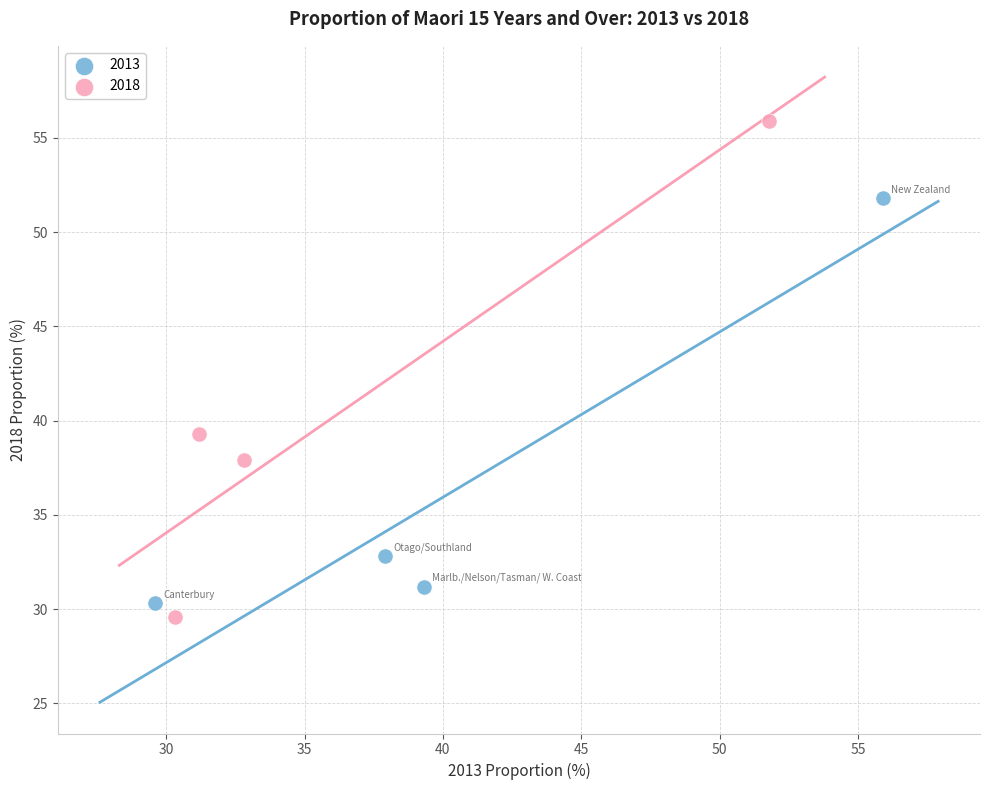

Which series reaches the minimum Y coordinate?

2018